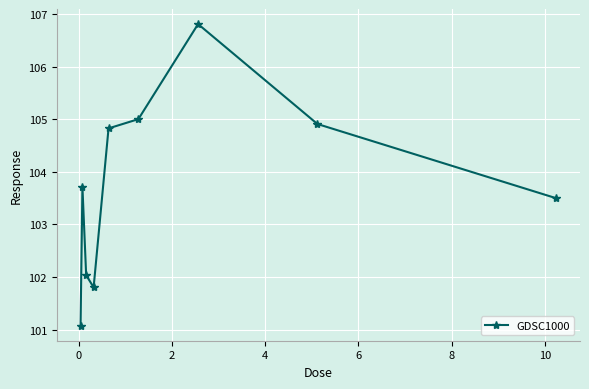

Reading left to right, what are all the values shown in this chart?

101.1	103.7	102.0	101.8	104.8	105.0	106.8	104.9	103.5